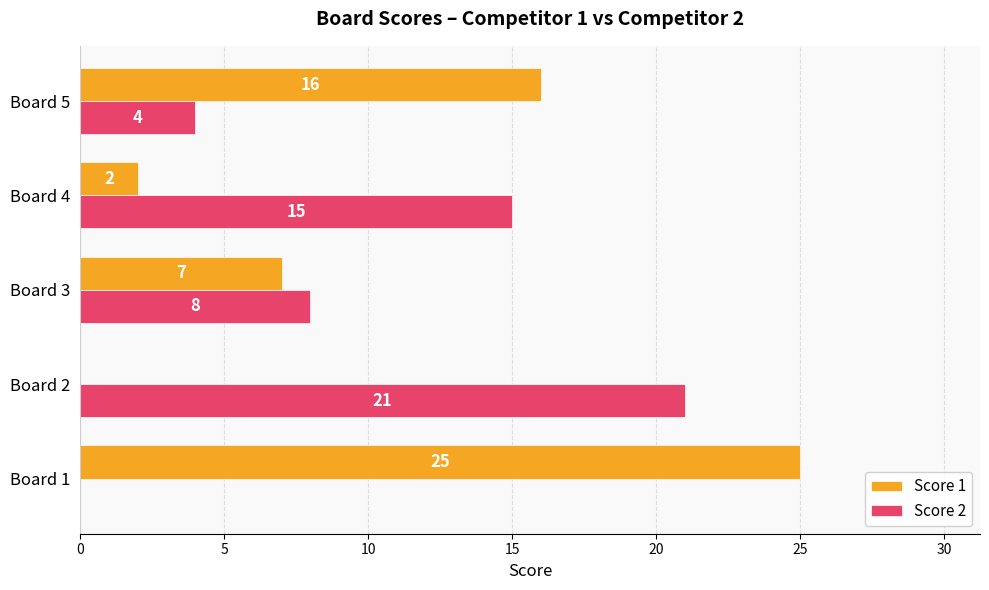

At which label is Score 2 closest to 10?

Board 3